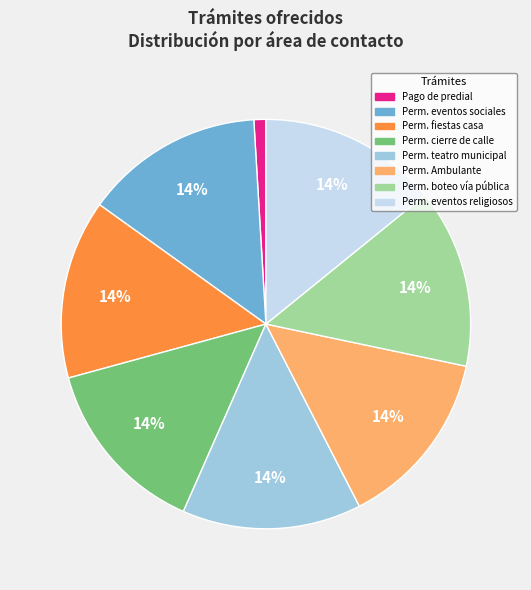

Is there any slice that represents more than half of the pie?

No